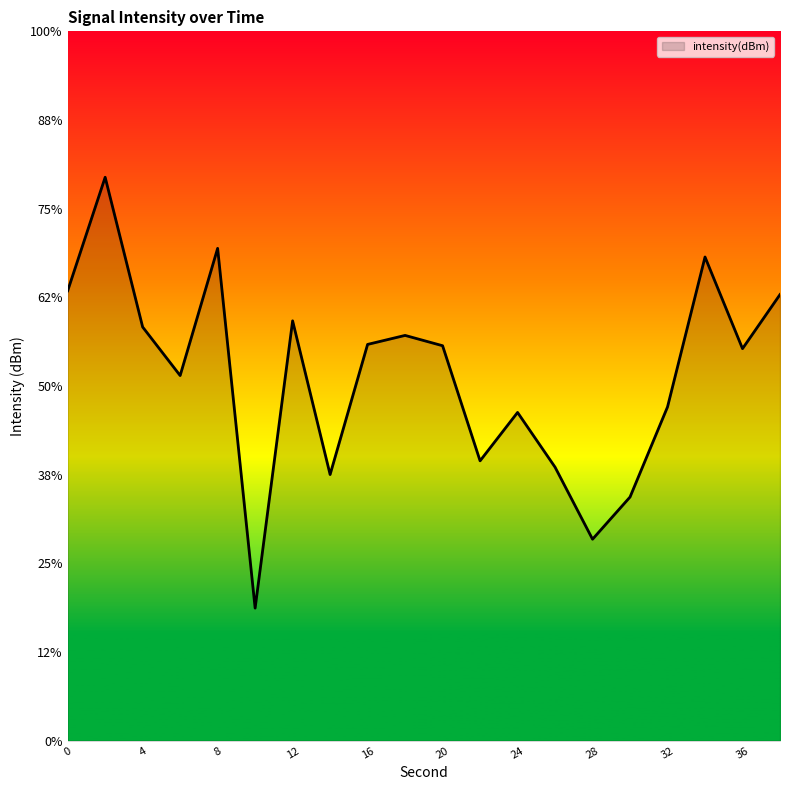

How many categories are shown in the chart?

20